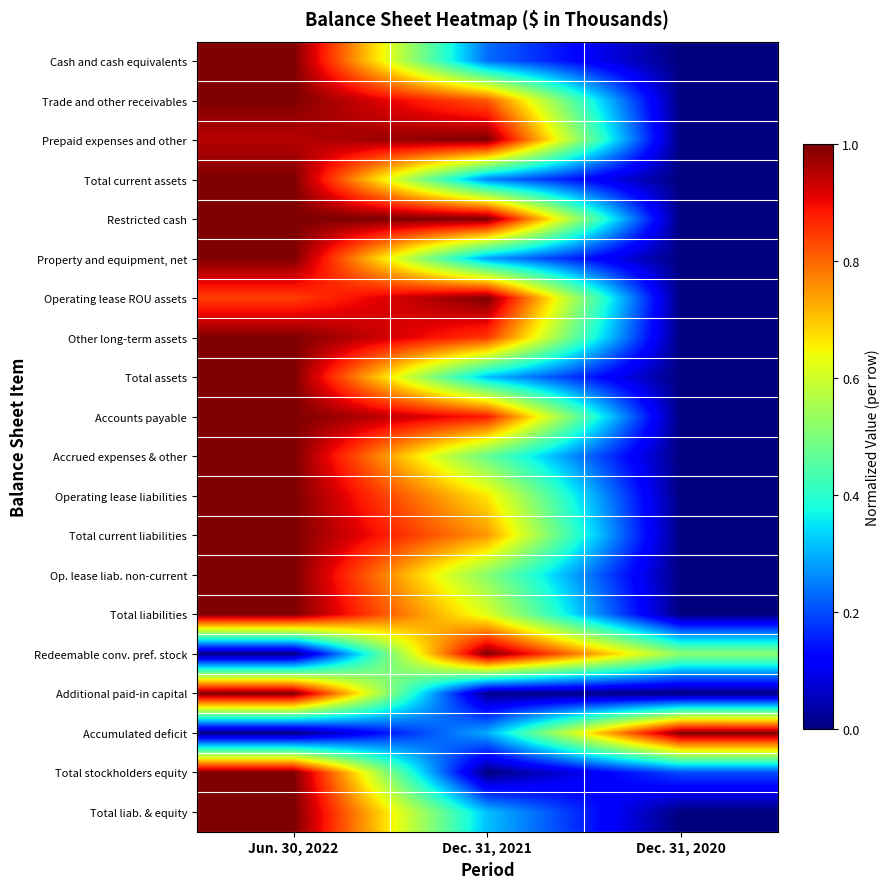

At which category does the chart reach its minimum across all series?

Dec. 31, 2020